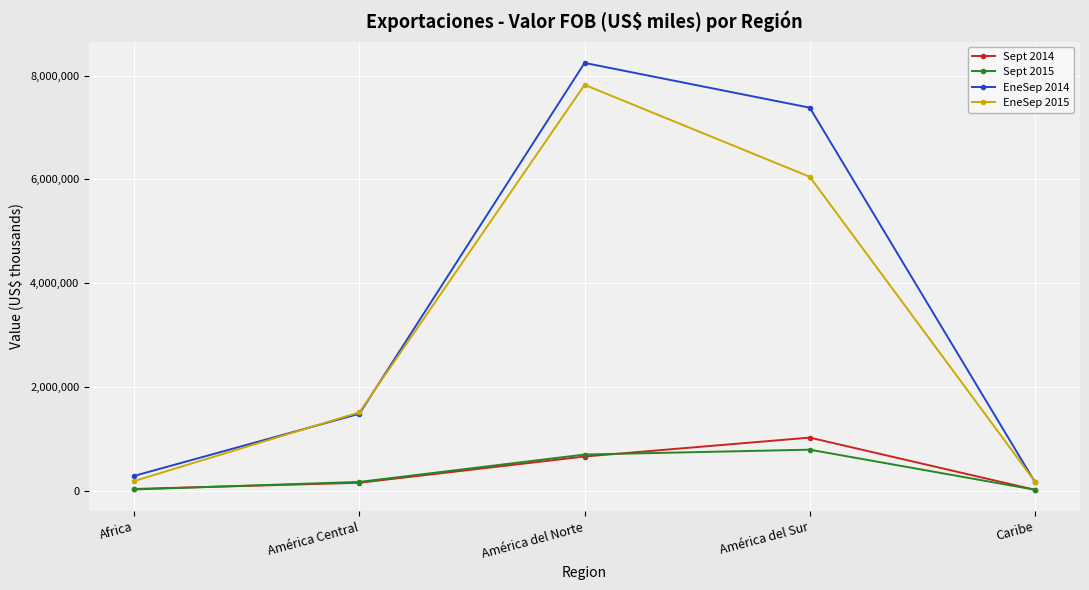

What is the difference between the maximum and minimum values in the Sept 2015 series?

771851